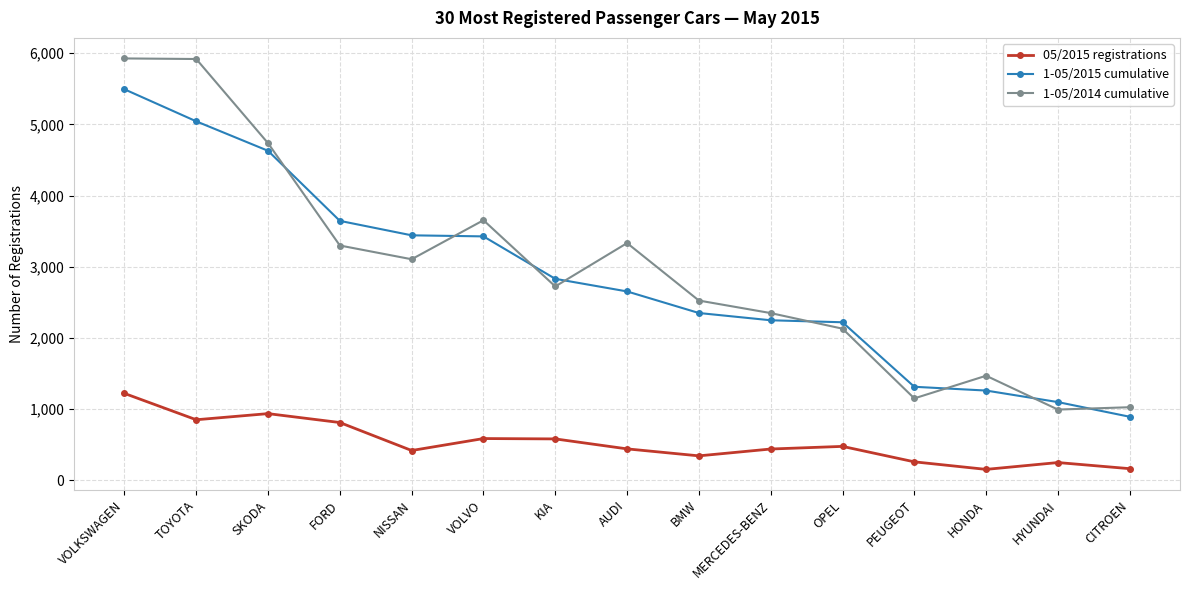

Between which two adjacent categories do 1-05/2014 cumulative and 1-05/2015 cumulative first intersect?

SKODA and FORD